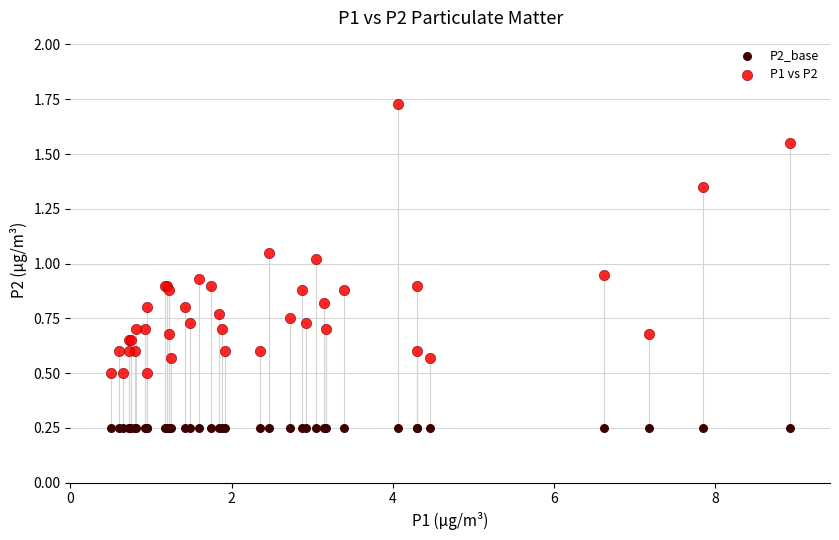

Which series reaches the maximum Y coordinate?

P1 vs P2